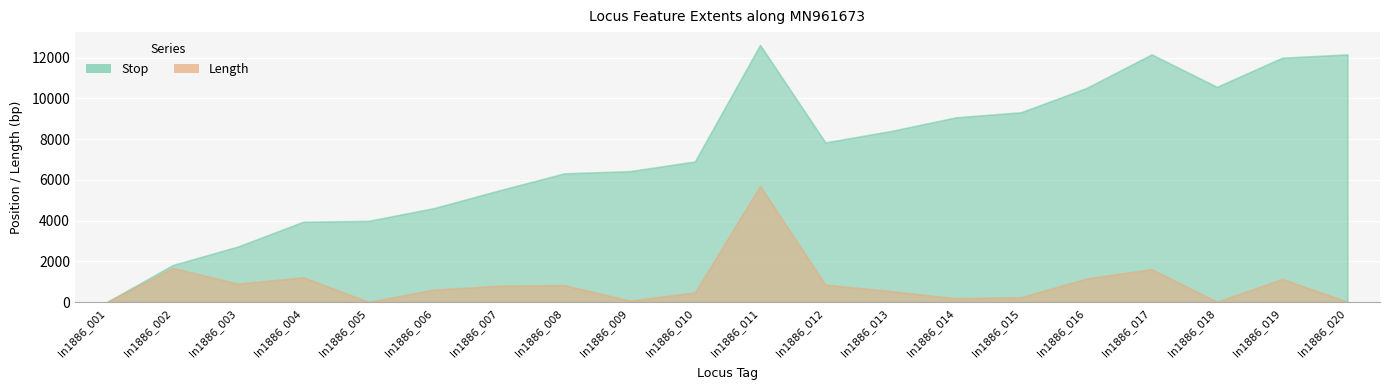

Is it true that Stop equals 3987 at In1886_005?

True